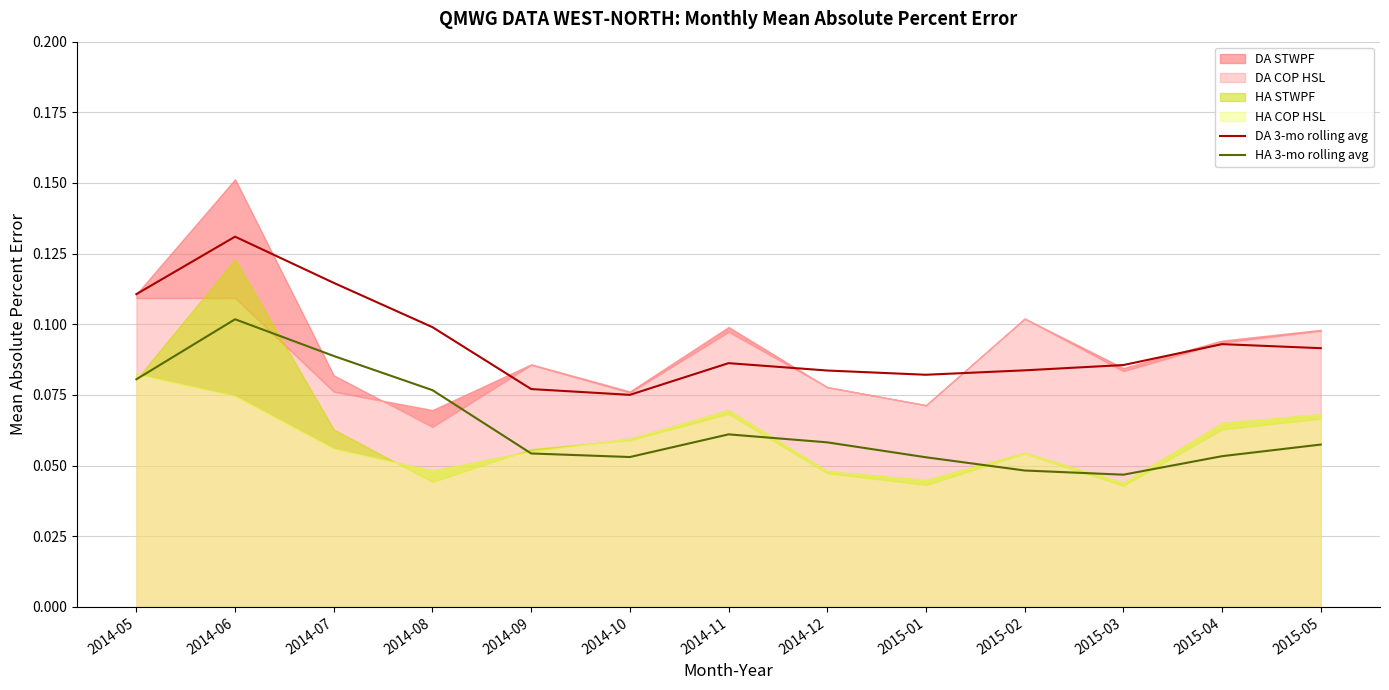

True or false: DA 3-mo rolling avg and HA 3-mo rolling avg cross at least once.

False